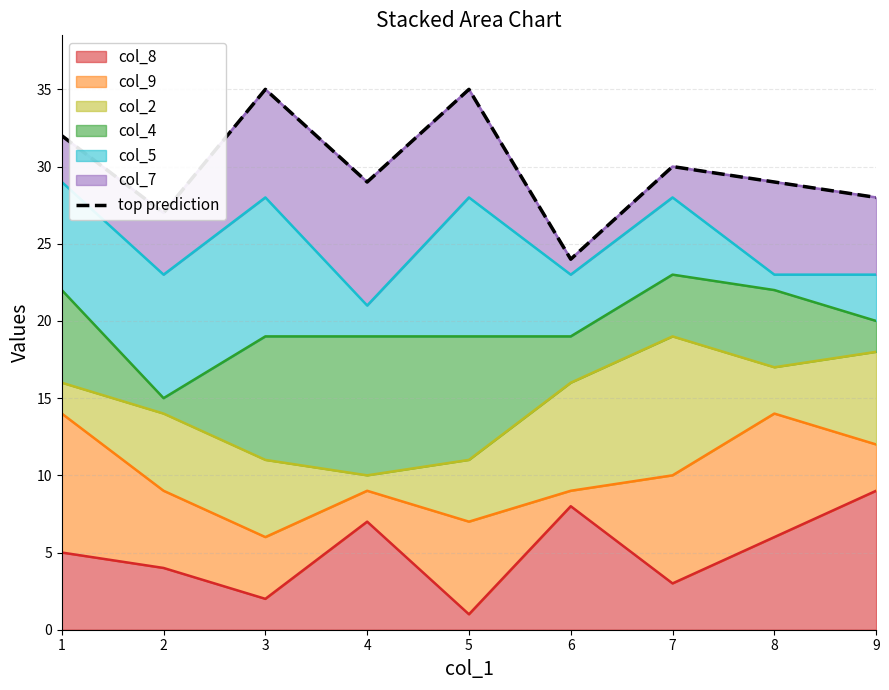

What is the approximate value at 8, to the nearest 5?

30